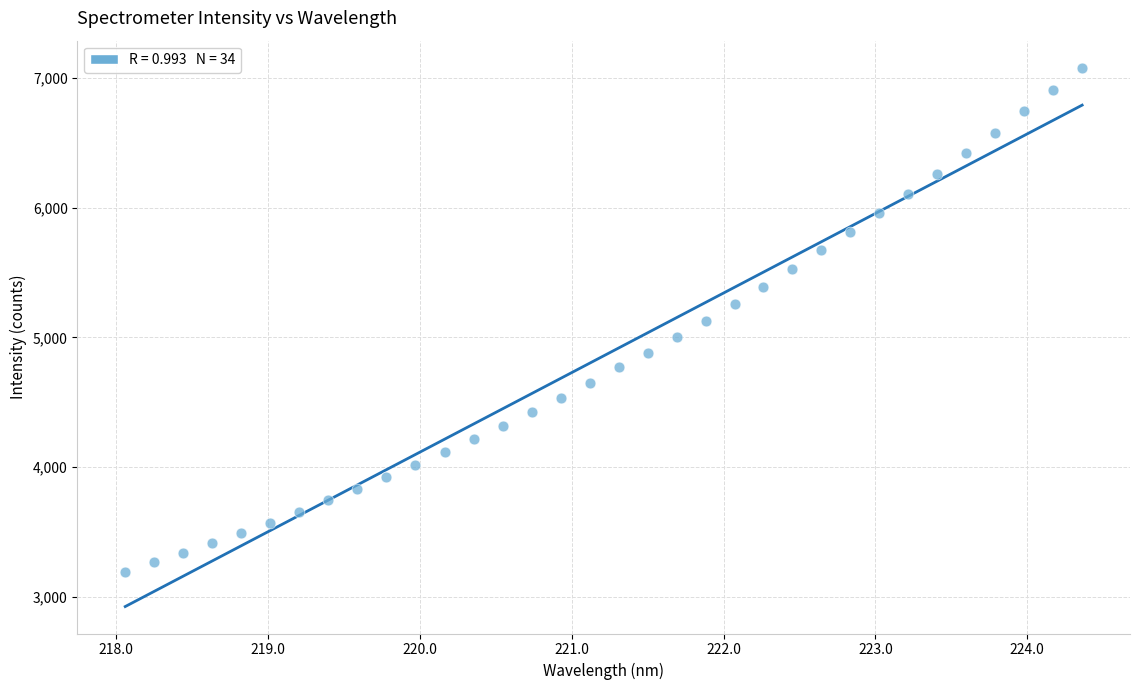

What is the range of X values (max minus min)?

6.3